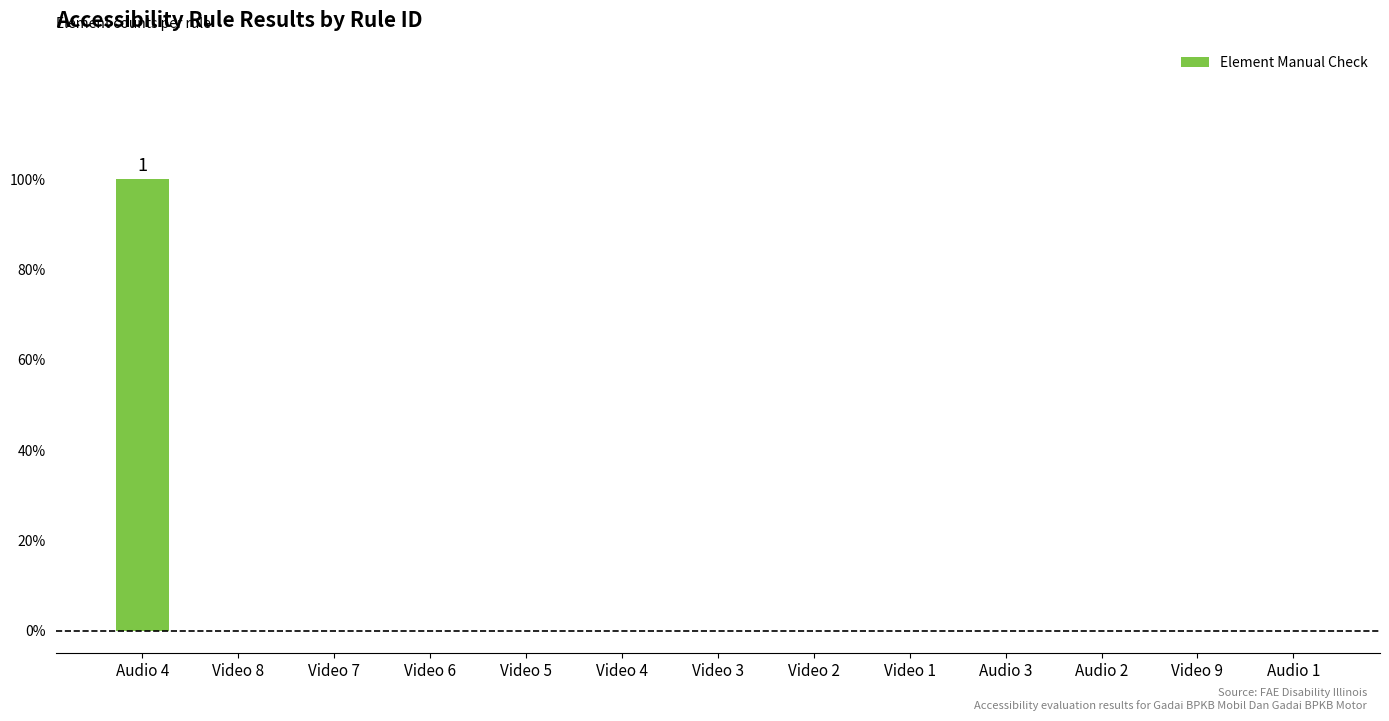

Are the bars horizontal?

No